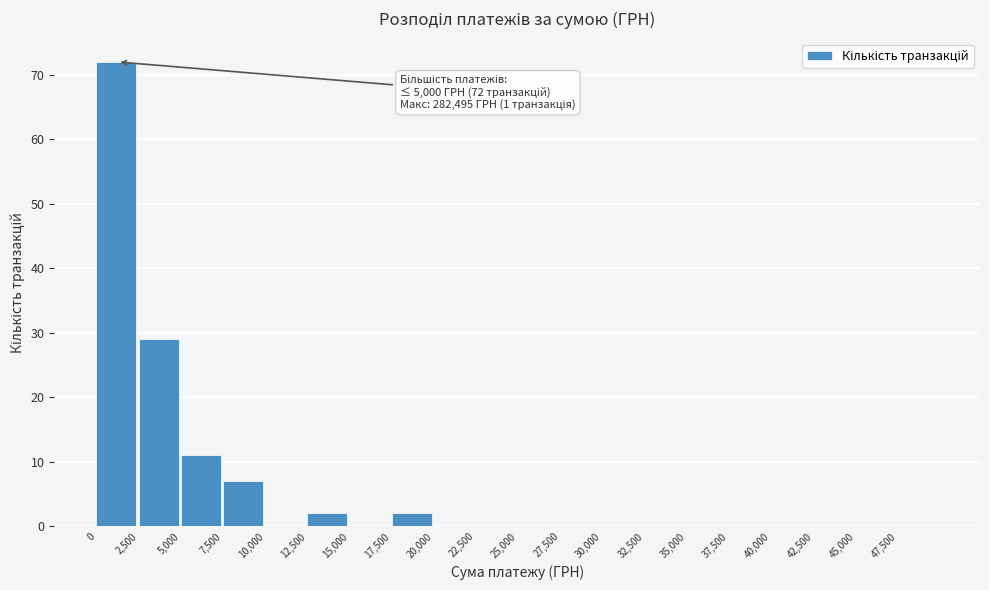

Which range on the x-axis has the tallest bar?

0 to 2500